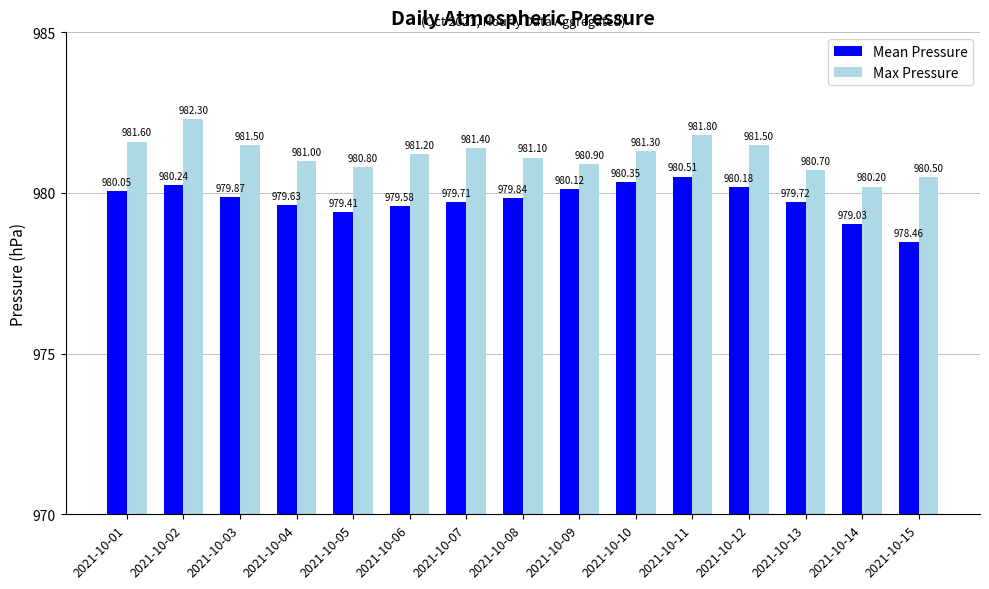

What is the difference between the Max Pressure values at 2021-10-06 and 2021-10-01?

0.4